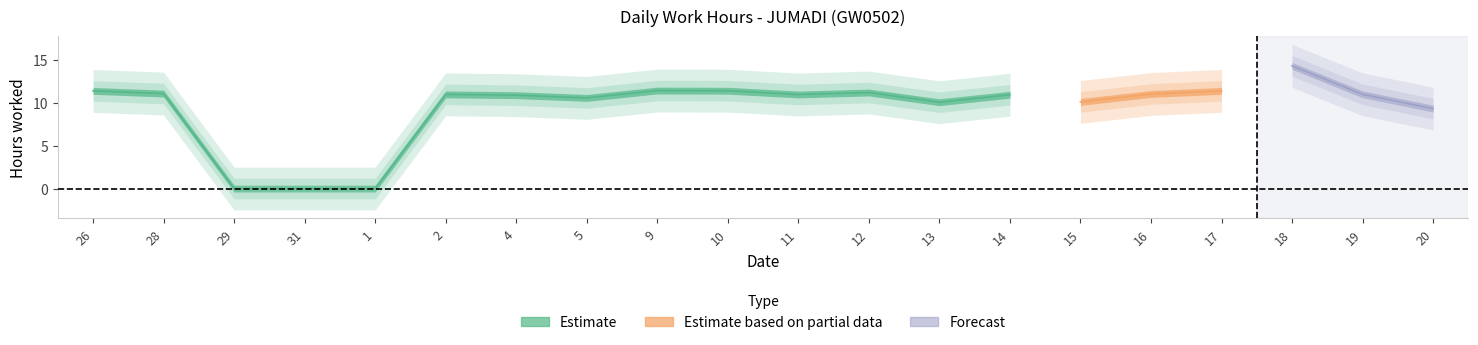

What is the difference between the maximum and minimum values?

14.3